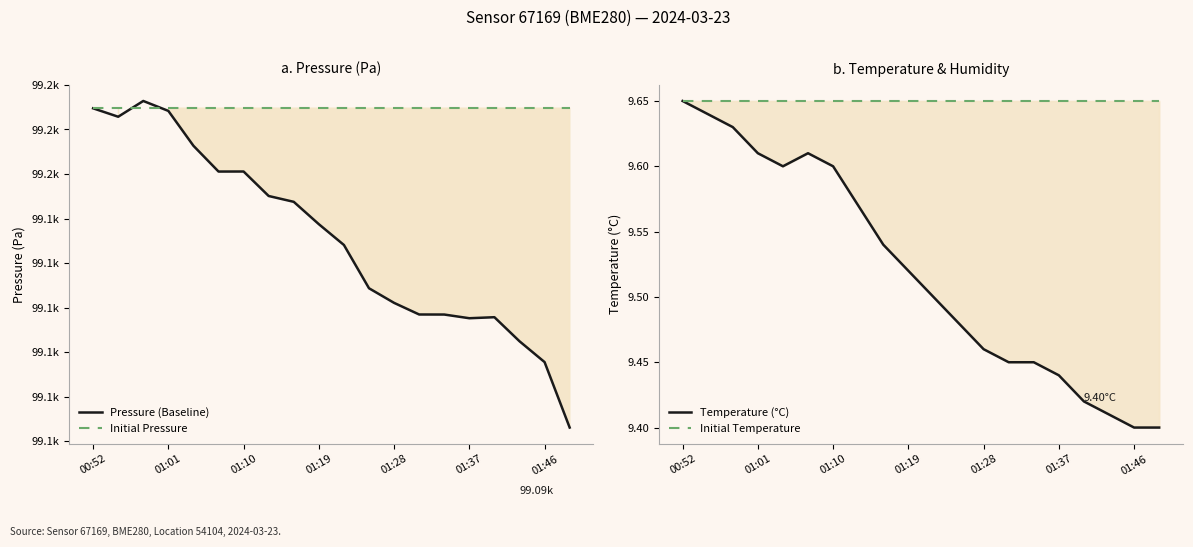

At which label is Initial Temperature closest to 9?

00:52